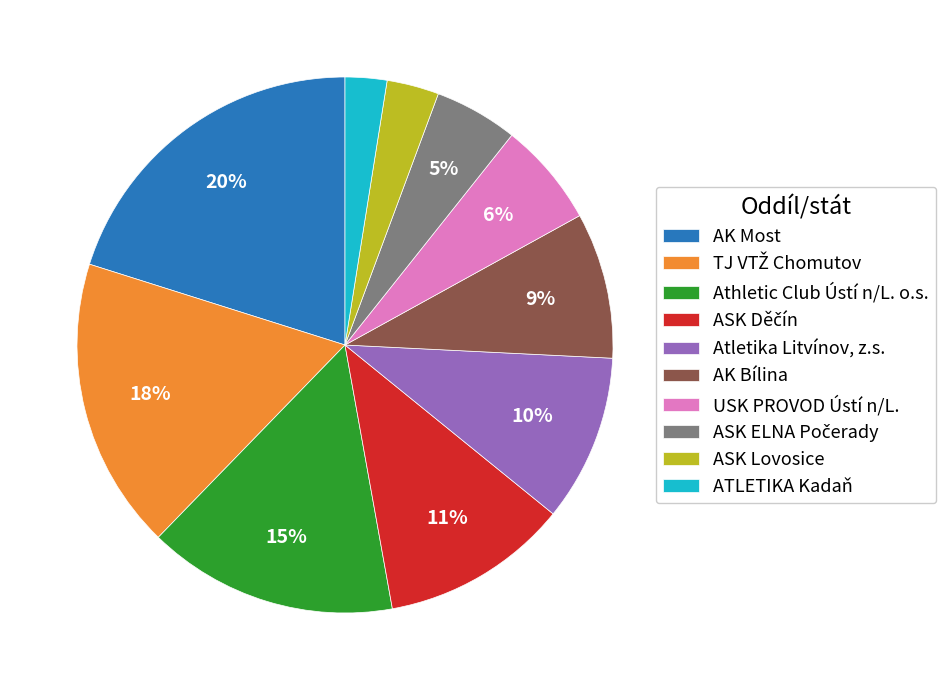

Is it true that Atletika Litvínov, z.s. is 10% of the pie?

True